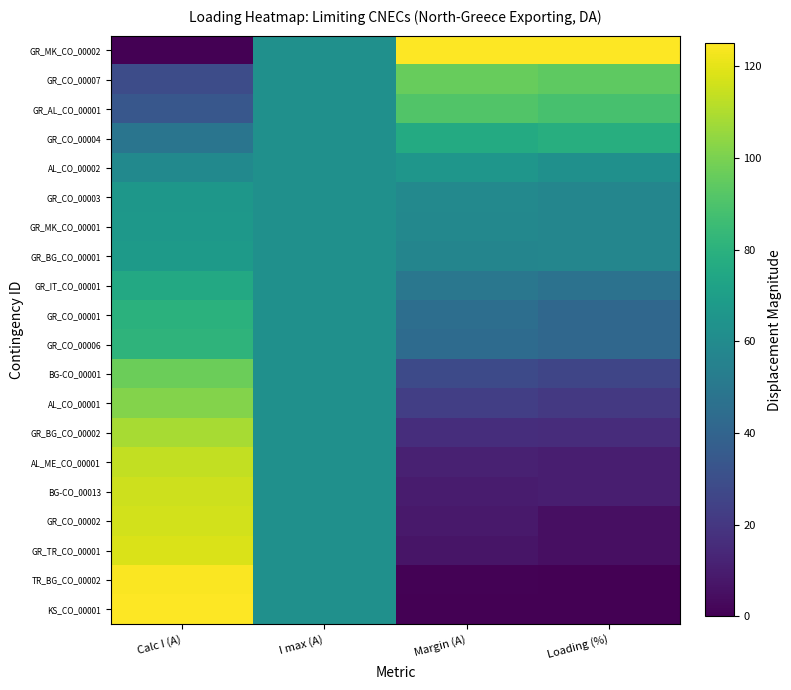

How many series are shown in this chart?

20